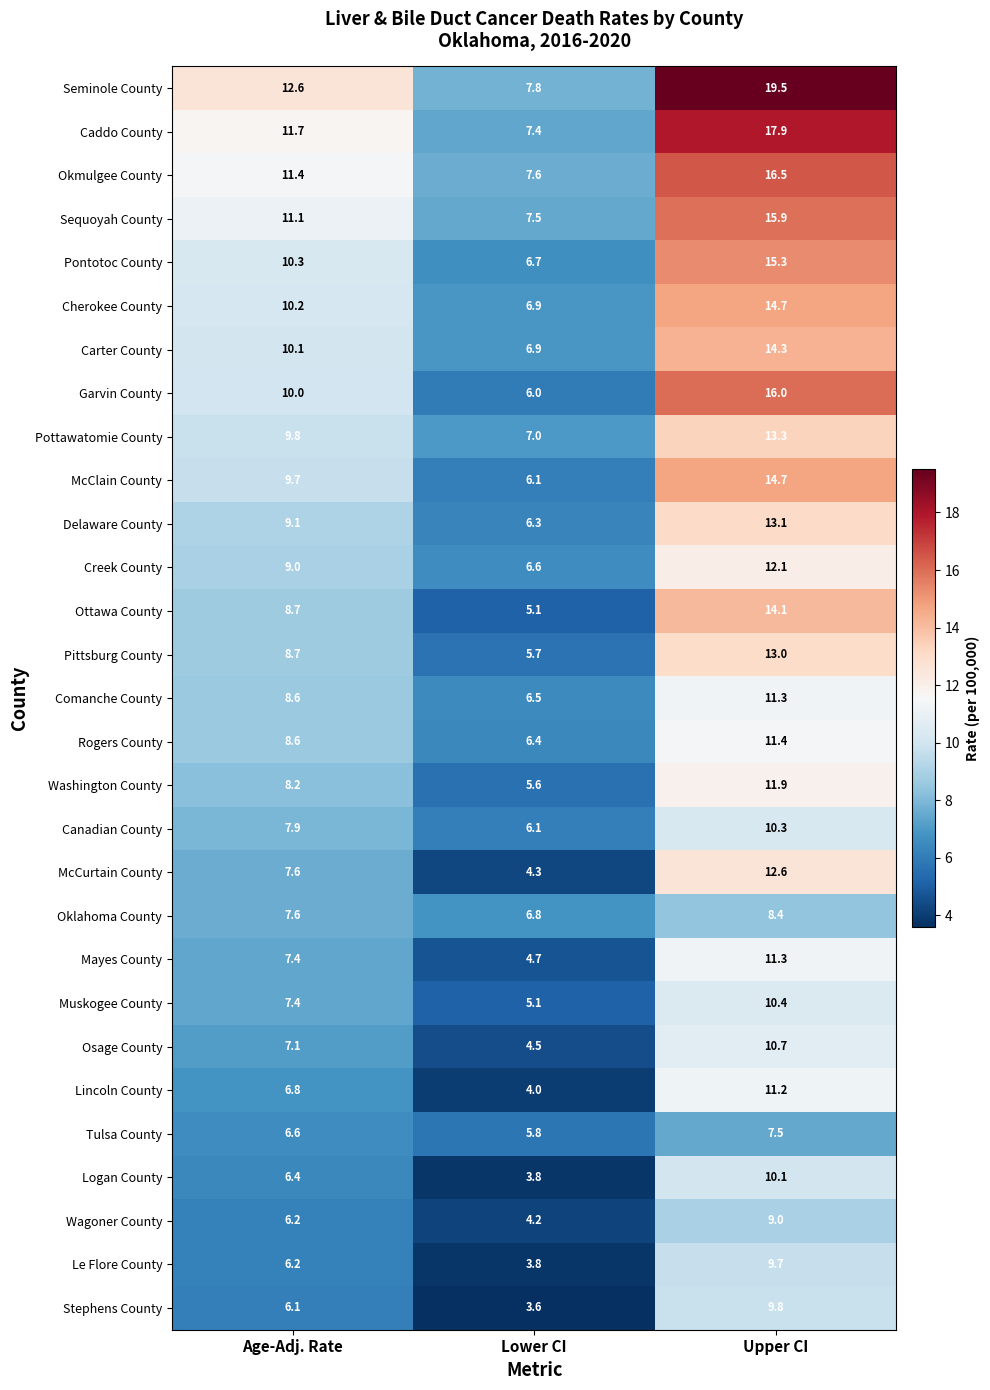

What is the approximate value of Canadian County at Age-Adj. Rate?

7.9